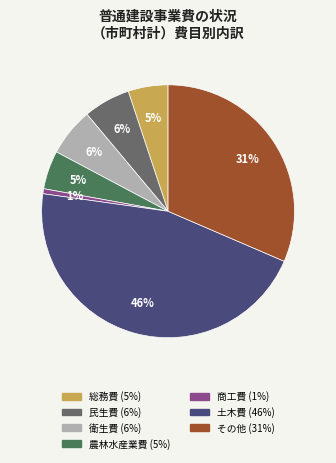

To the nearest percent, what portion does 総務費 represent?

5%